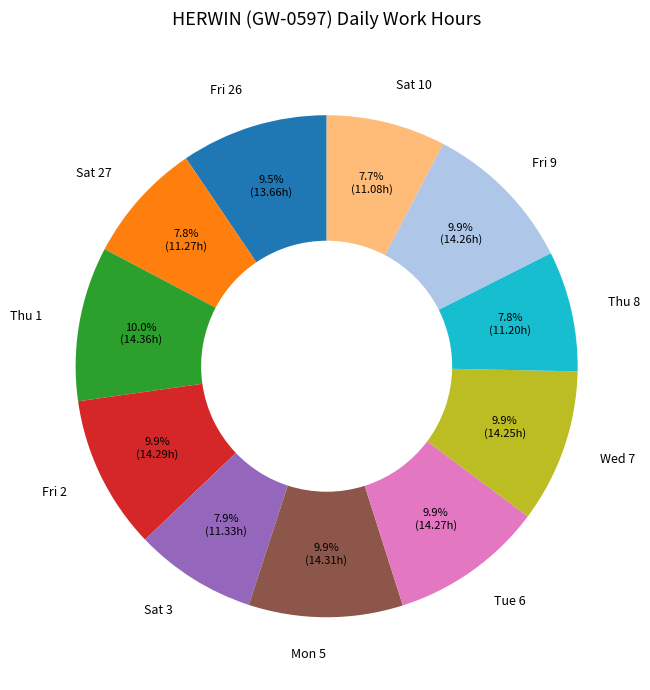

Combined, do Sat 3 and Wed 7 account for over 50%?

No